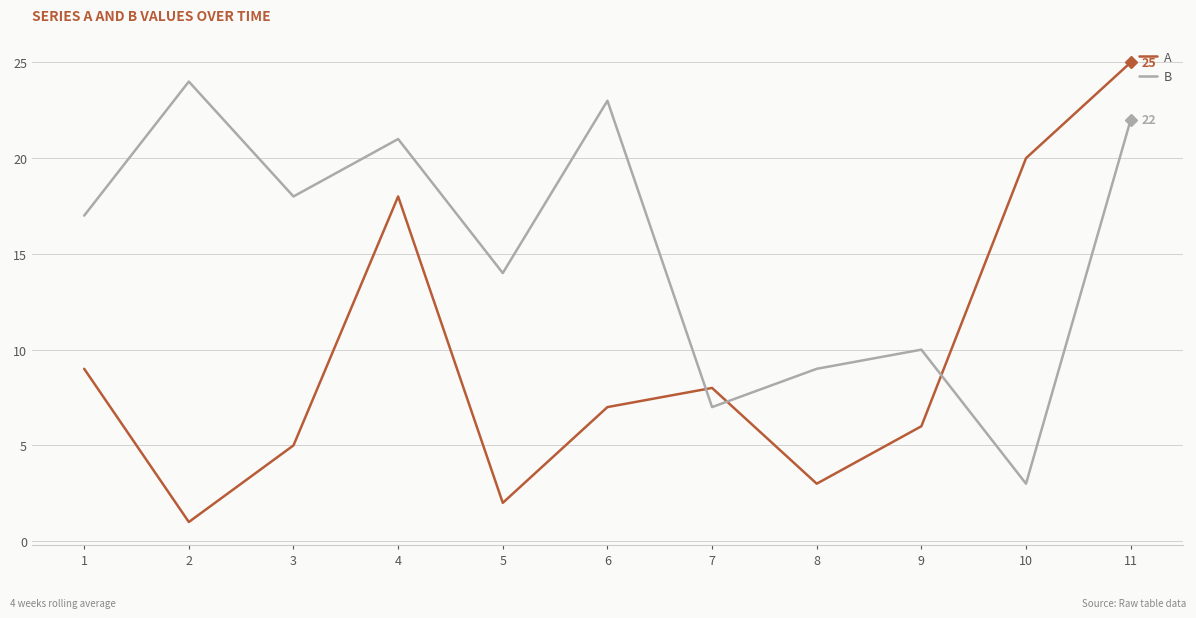

Rank the categories by B value from lowest to highest.

10, 7, 8, 9, 5, 1, 3, 4, 11, 6, 2